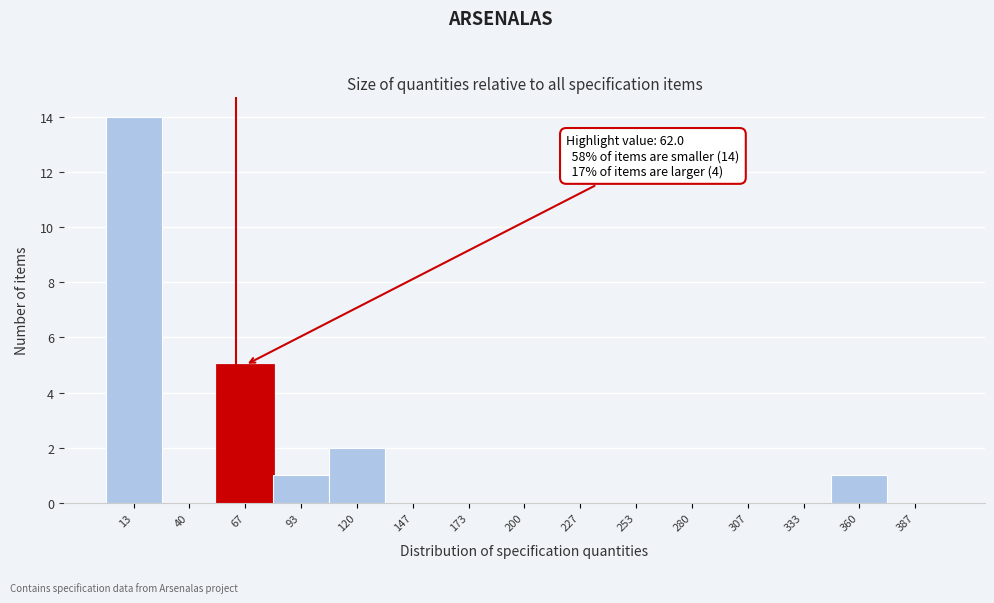

Which range on the x-axis has the tallest bar?

0 to 25